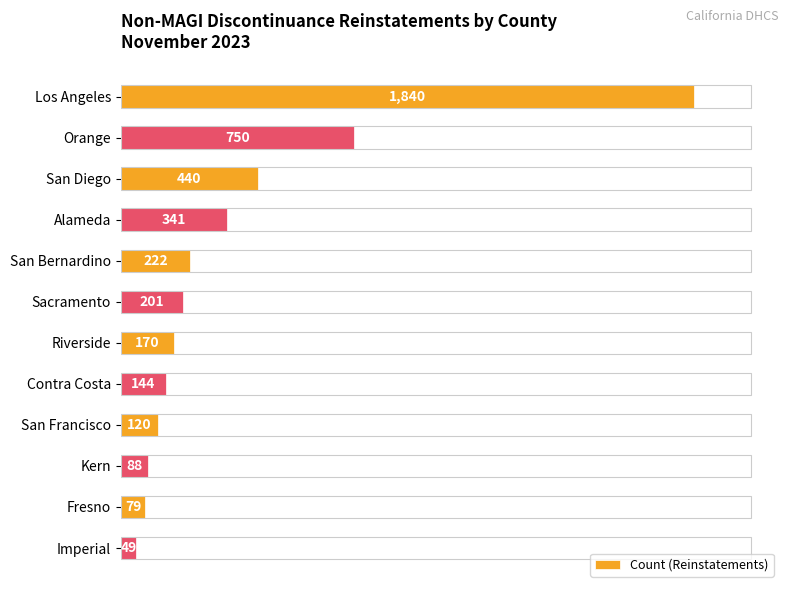

What is the ratio of the value at Los Angeles to the value at Riverside?

10.8